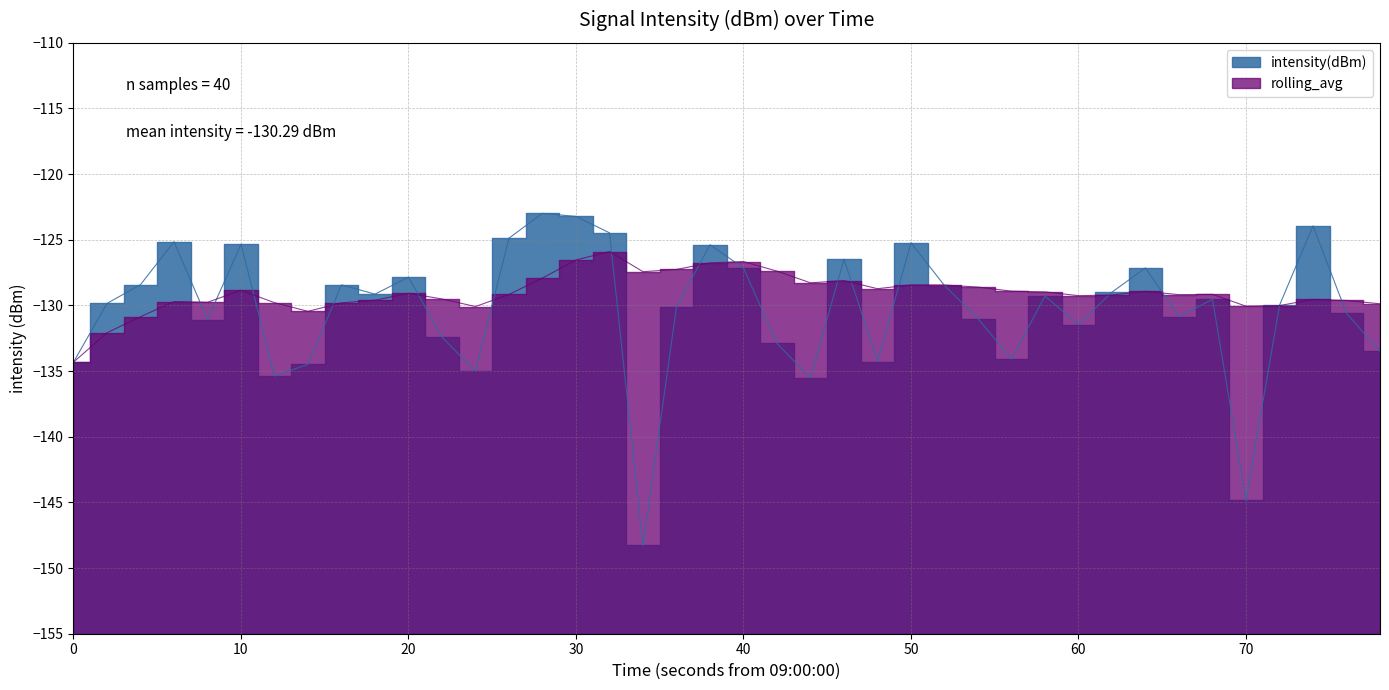

What is the value of the intensity(dBm) point at the 24th from the left?

-126.5